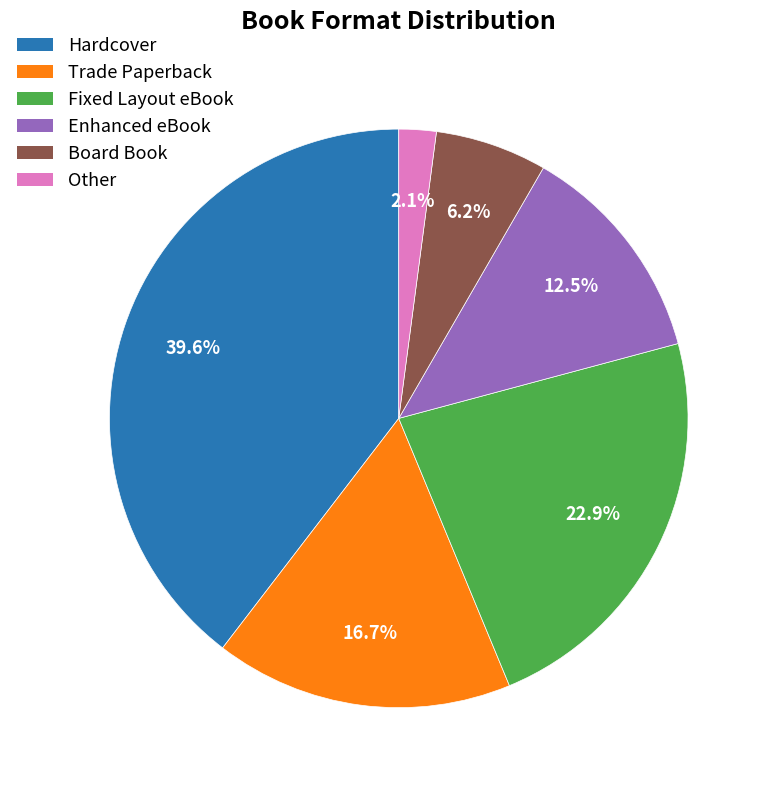

What is the ratio of the value at Fixed Layout eBook to the value at Enhanced eBook?

1.8